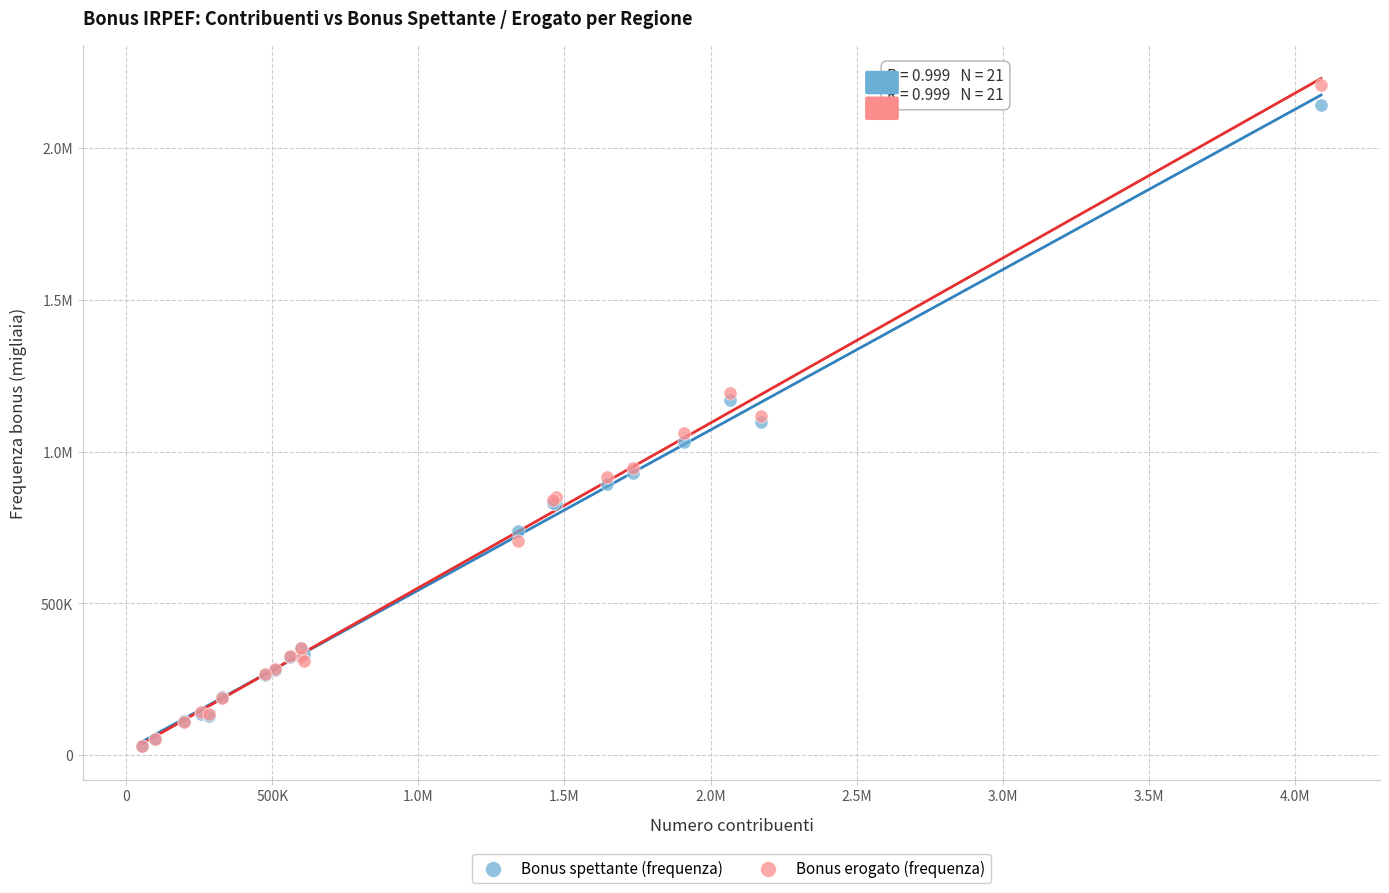

What are all the series names shown in the legend?

Bonus spettante (frequenza), Bonus erogato (frequenza)